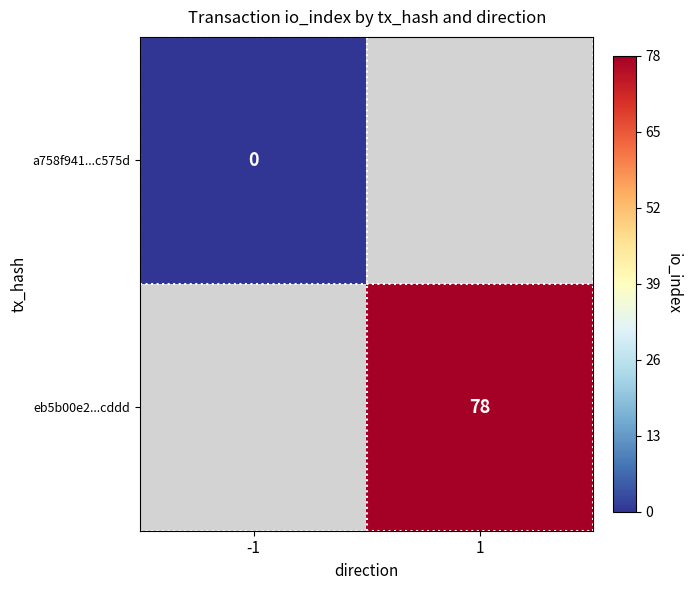

At how many categories does at least one series exceed 42?

1